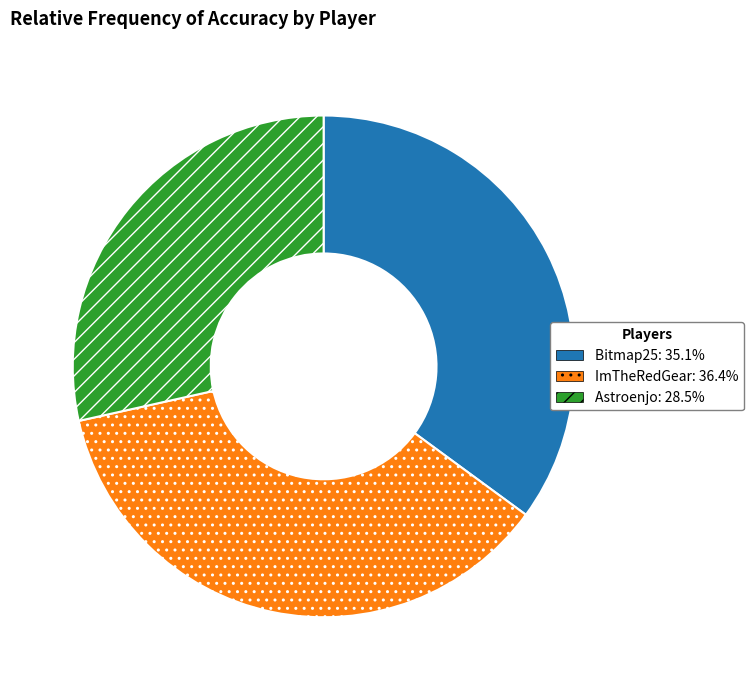

Rank the categories by value from highest to lowest.

ImTheRedGear, Bitmap25, Astroenjo